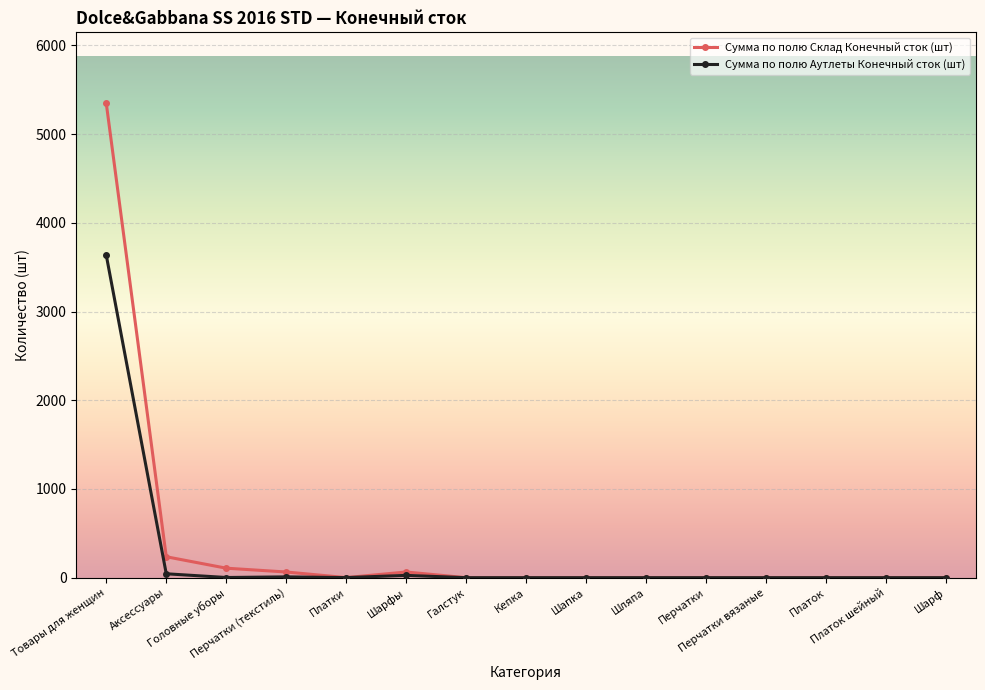

Which series has the largest range (max minus min)?

Сумма по полю Склад Конечный сток (шт)